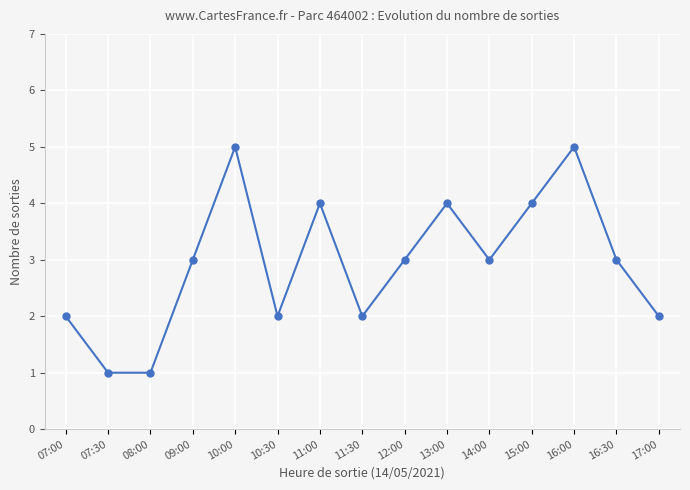

What is the sum of the values at 11:00 and 17:00?

6